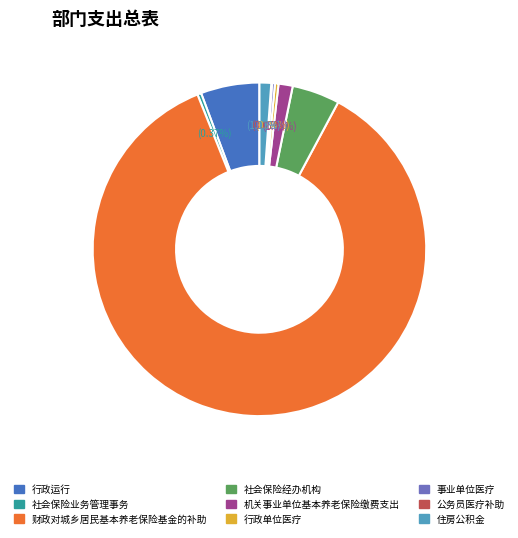

Is there any slice that represents more than half of the pie?

Yes